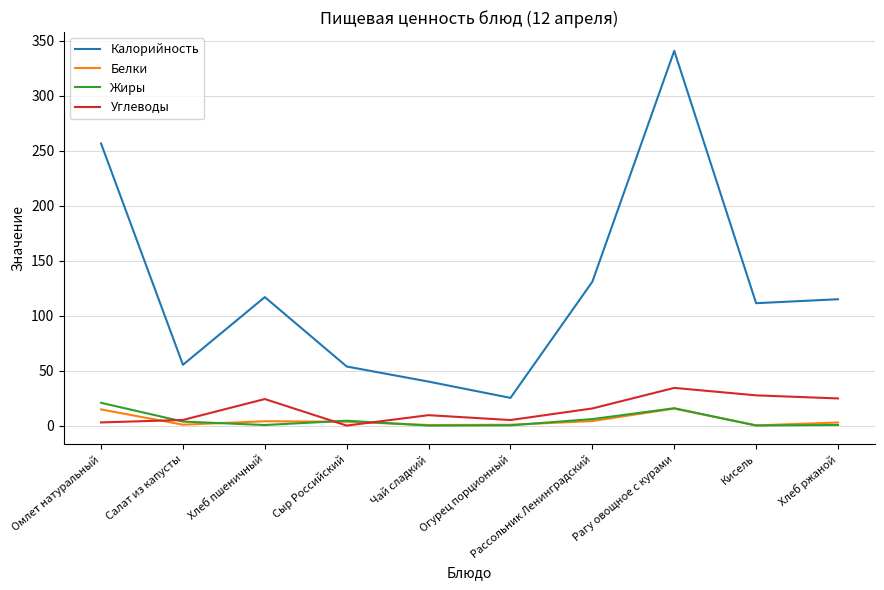

What is the sum of the Жиры values at Чай сладкий and Омлет натуральный?

20.7